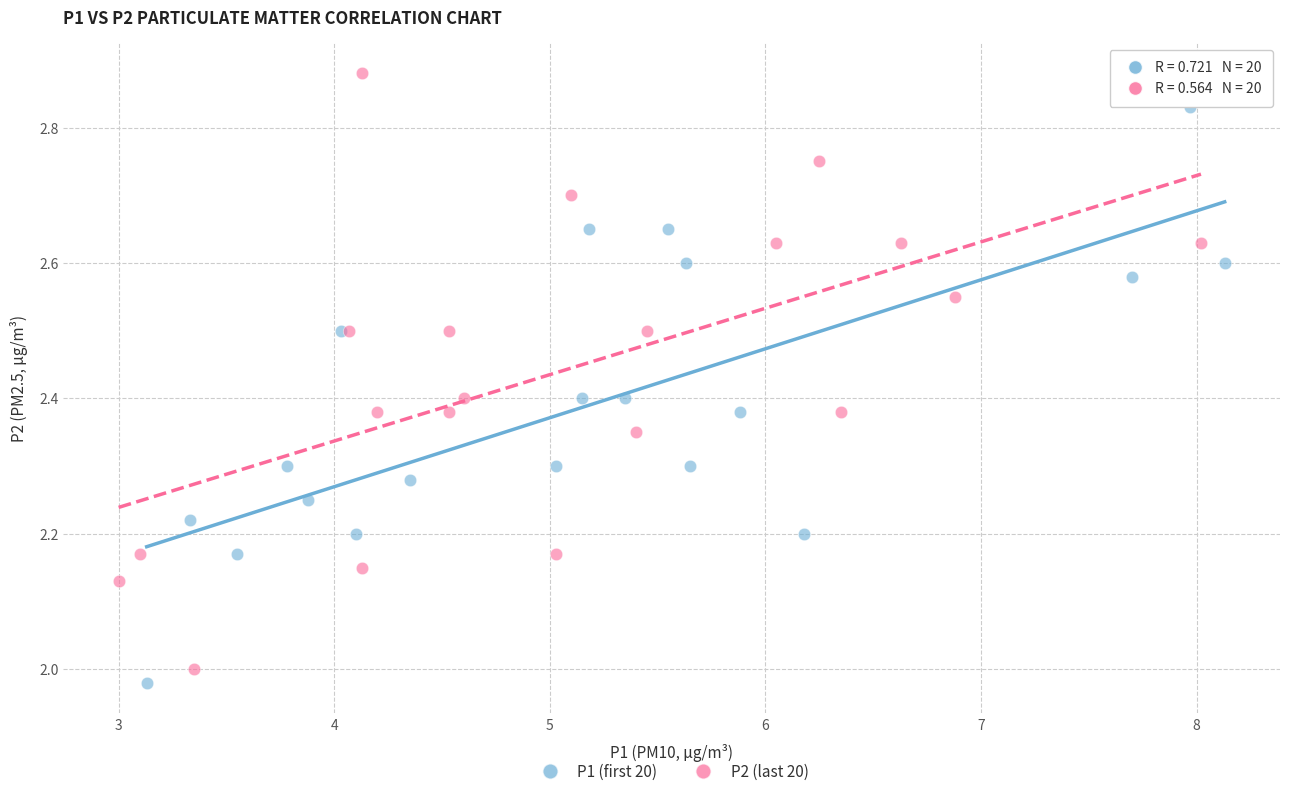

Which series contains the lowest Y value?

P1 (first 20)